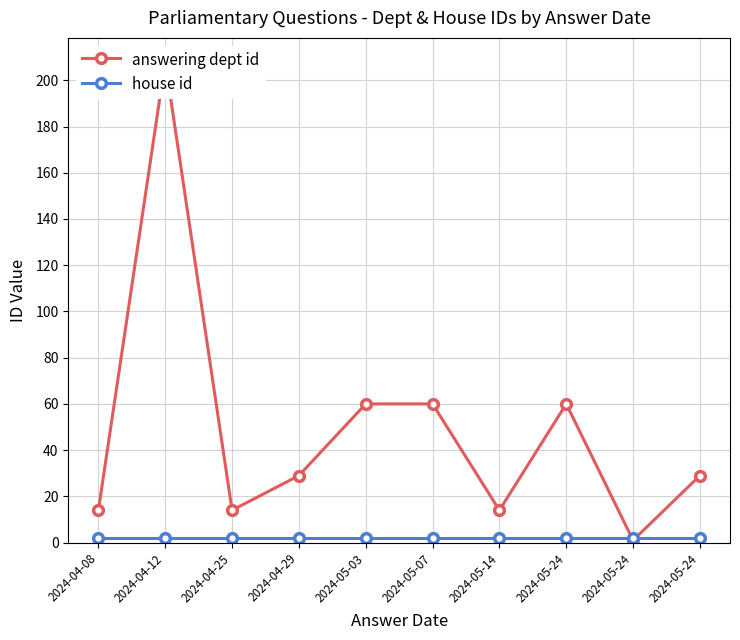

Reading left to right, extract all data points from this chart.

answering dept id: 14	208	14	29	60	60	14	60	1	29
house id: 2	2	2	2	2	2	2	2	2	2